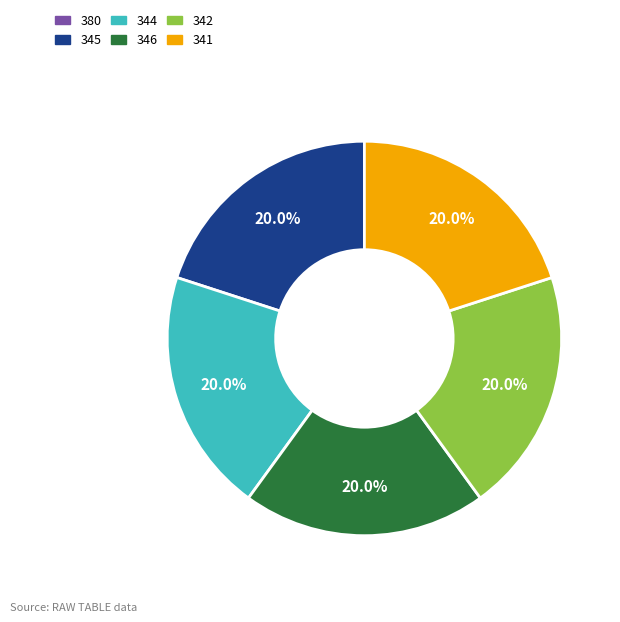

Does any single category account for the majority?

No